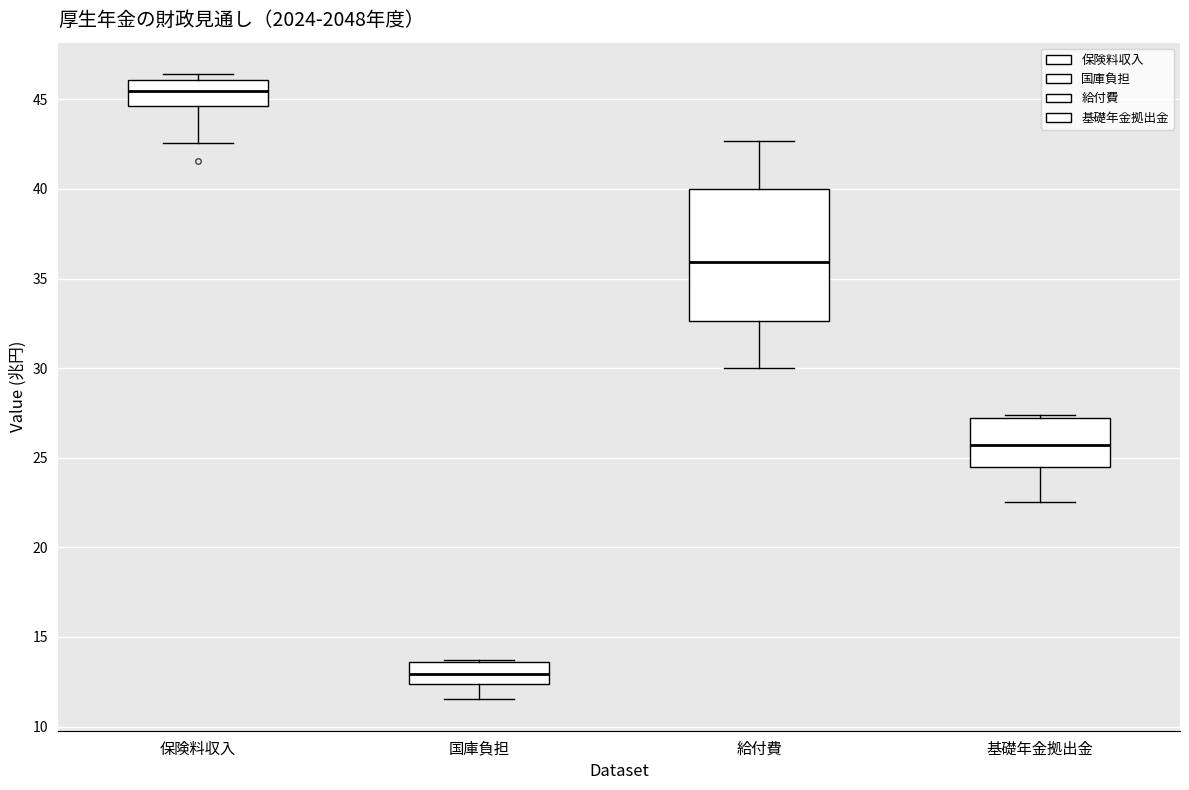

Which box's median line is the lowest?

国庫負担